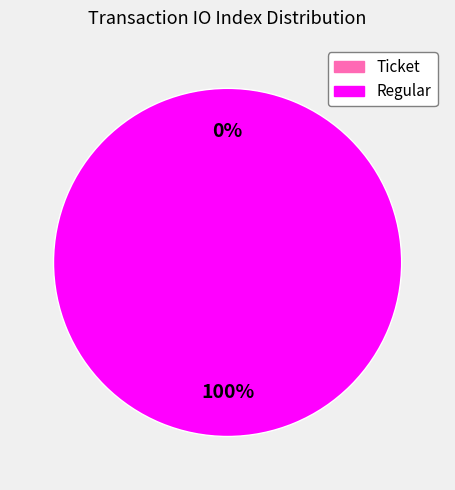

How many slices are in this pie chart?

2